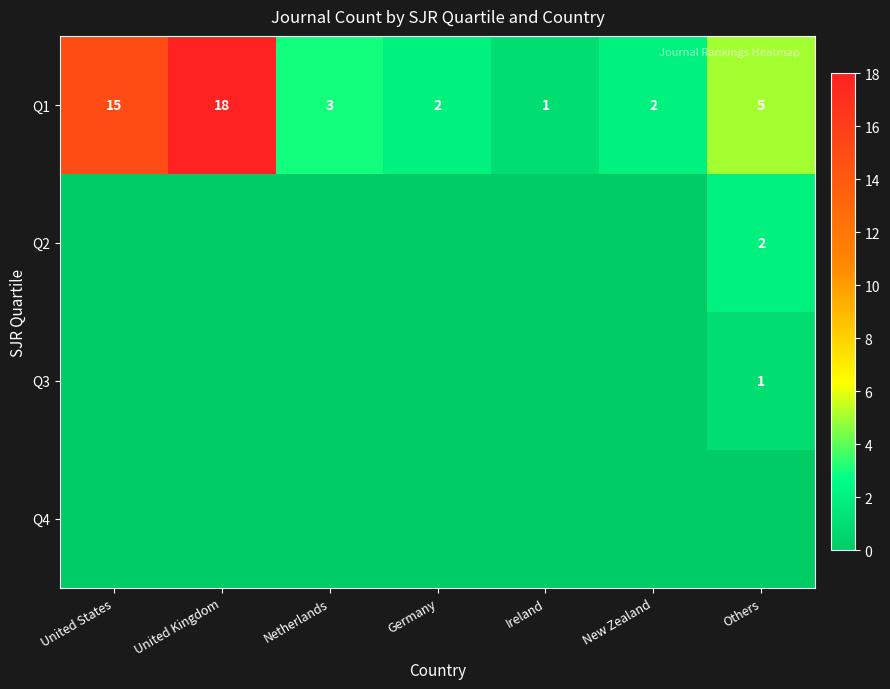

List the labels in order of Q3 value, smallest first.

United States, United Kingdom, Netherlands, Germany, Ireland, New Zealand, Others